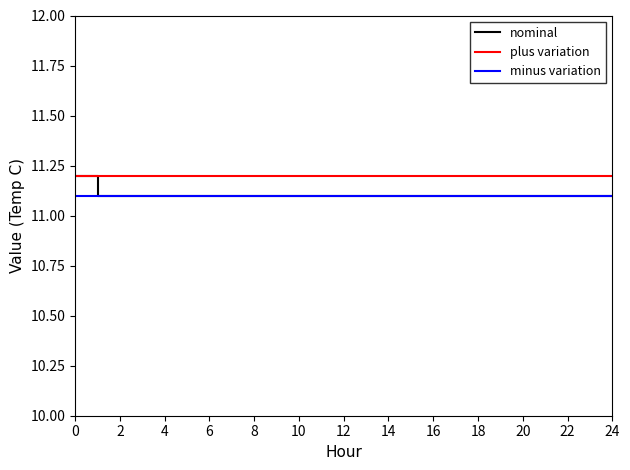

True or false: plus variation has more than 1 points higher than both neighbors.

False